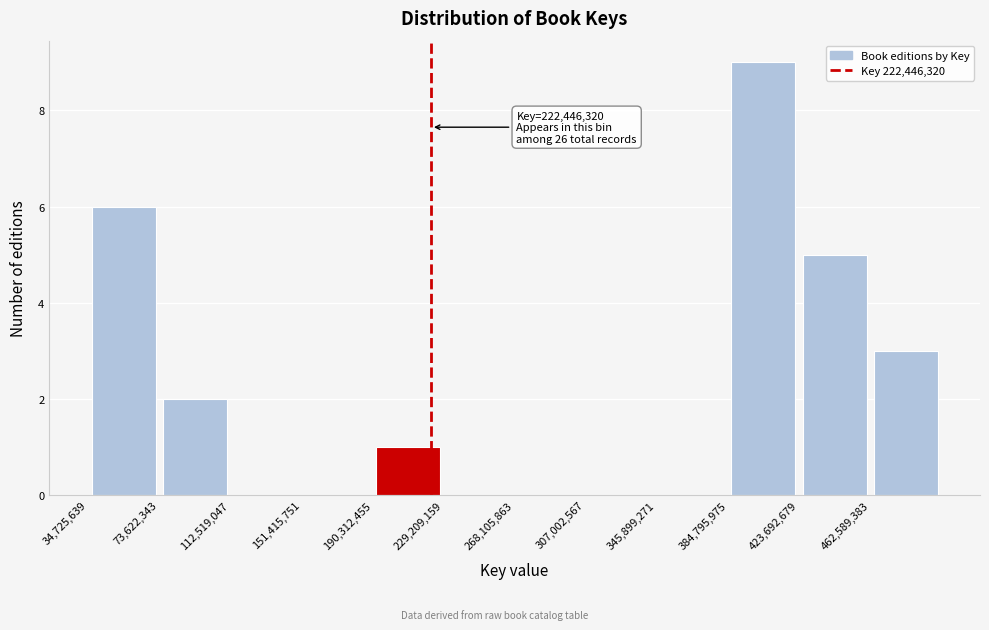

Over which range of the x-axis is the bar tallest?

385000000 to 425000000